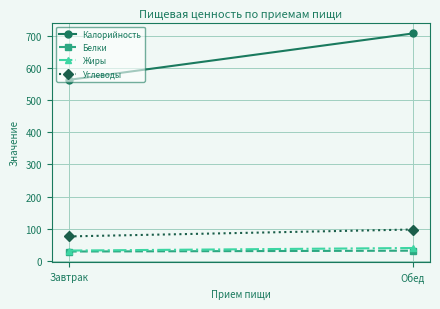

Reading left to right, transcribe all the data shown in this chart.

Калорийность: 562.8	706.8
Белки: 29.7	32.3
Жиры: 32.7	40.7
Углеводы: 76.7	98.1